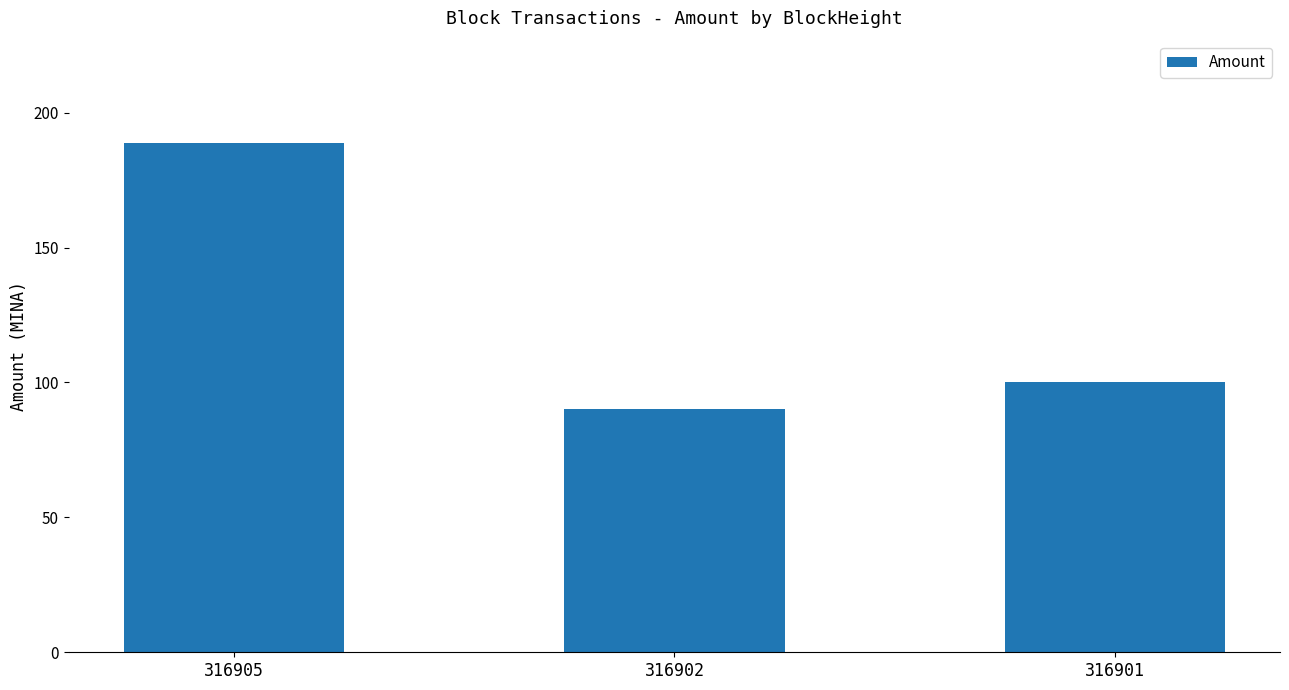

Rank the categories by value from highest to lowest.

316905, 316901, 316902